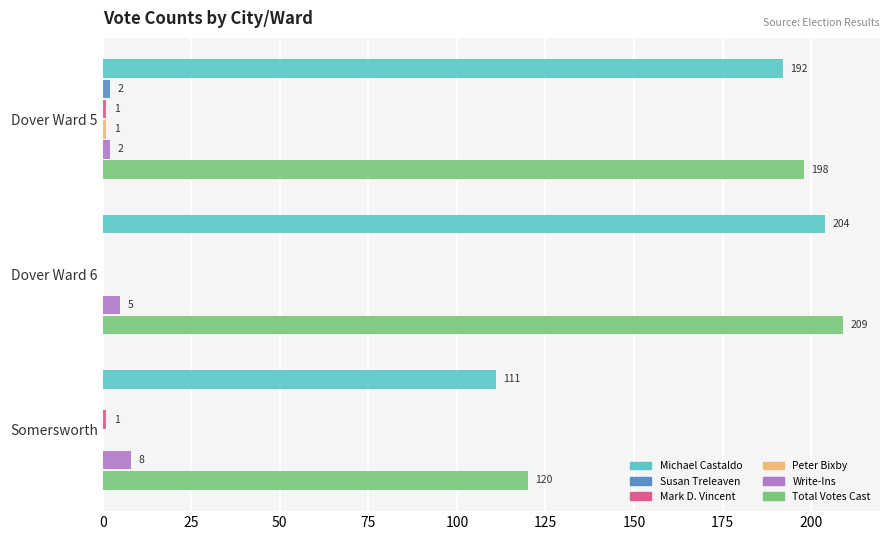

Is it true that Total Votes Cast equals 120 at Somersworth?

True